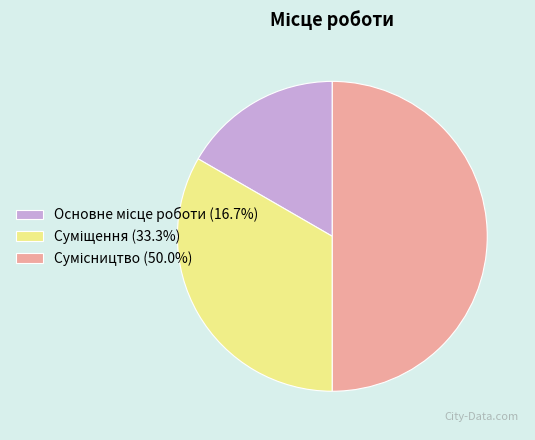

True or false: Основне місце роботи accounts for 30% of the total.

False